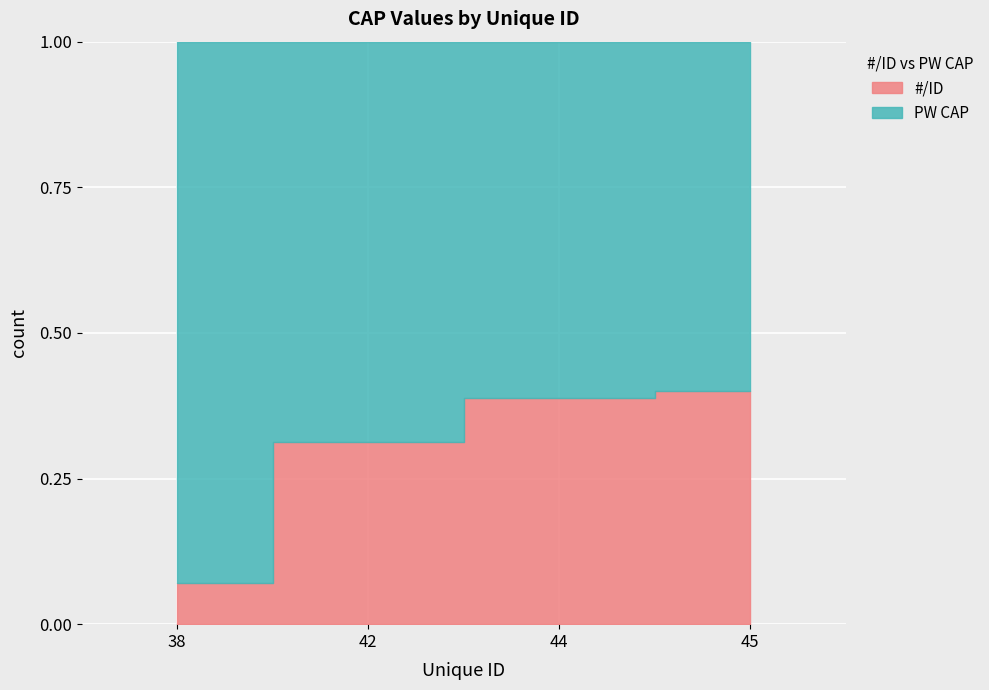

Is the value of PW CAP at 45 greater than the value of #/ID at 44?

Yes